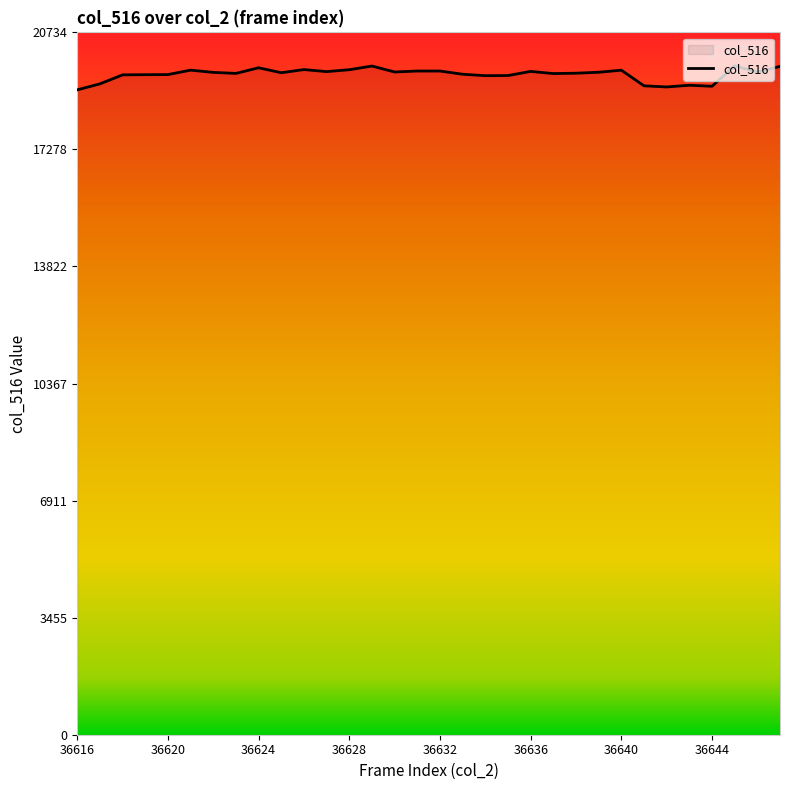

What is the maximum value shown in the chart?

19747